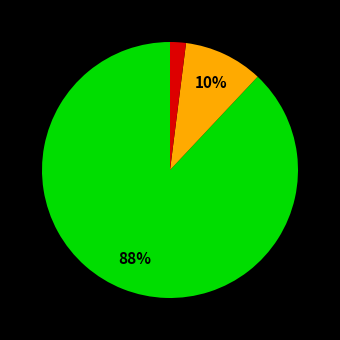

How many segments does this pie chart have?

3